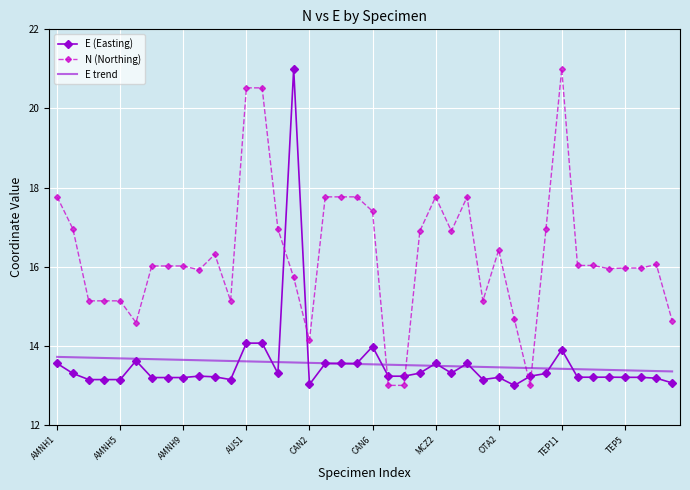

True or false: E (Easting) and N (Northing) cross at least once.

True